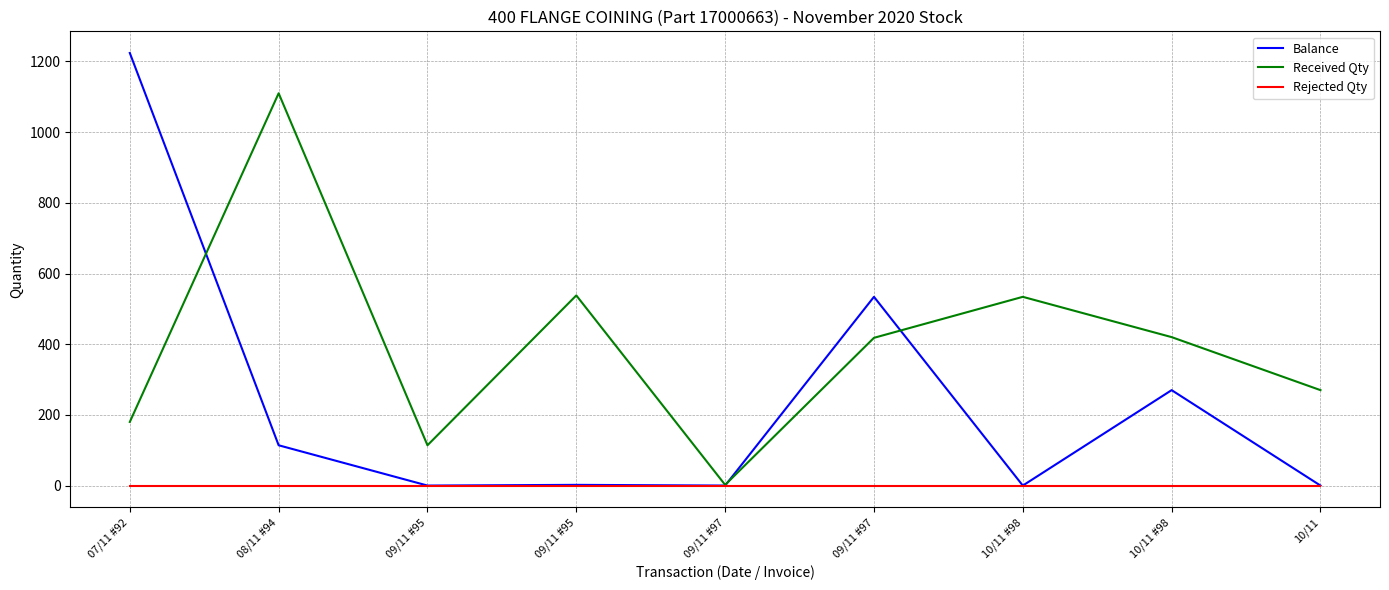

At which label does Received Qty first exceed 418?

08/11 #94